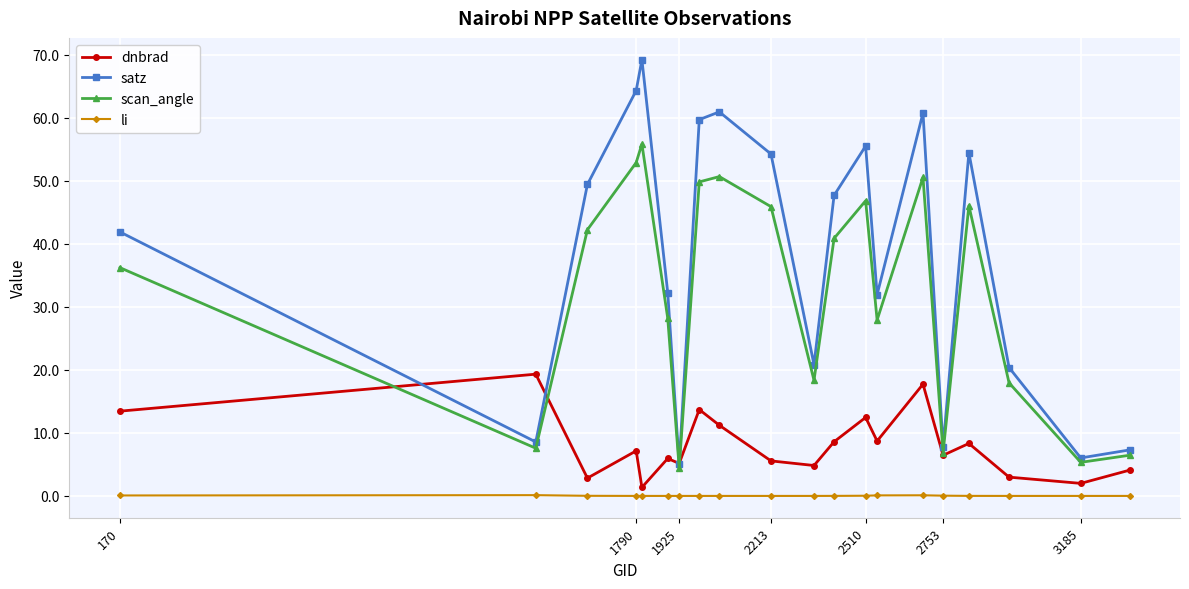

What is the maximum value for scan_angle?

55.8